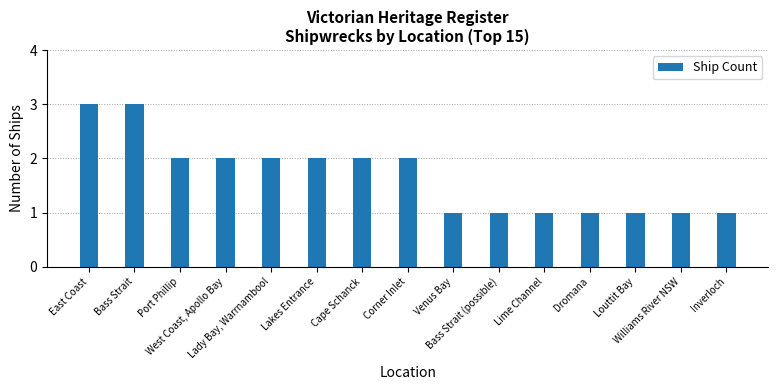

Reading left to right, list all the values displayed in this chart.

East Coast=3	Bass Strait=3	Port Phillip=2	West Coast, Apollo Bay=2	Lady Bay, Warrnambool=2	Lakes Entrance=2	Cape Schanck=2	Corner Inlet=2	Venus Bay=1	Bass Strait (possible)=1	Lime Channel=1	Dromana=1	Louttit Bay=1	Williams River NSW=1	Inverloch=1